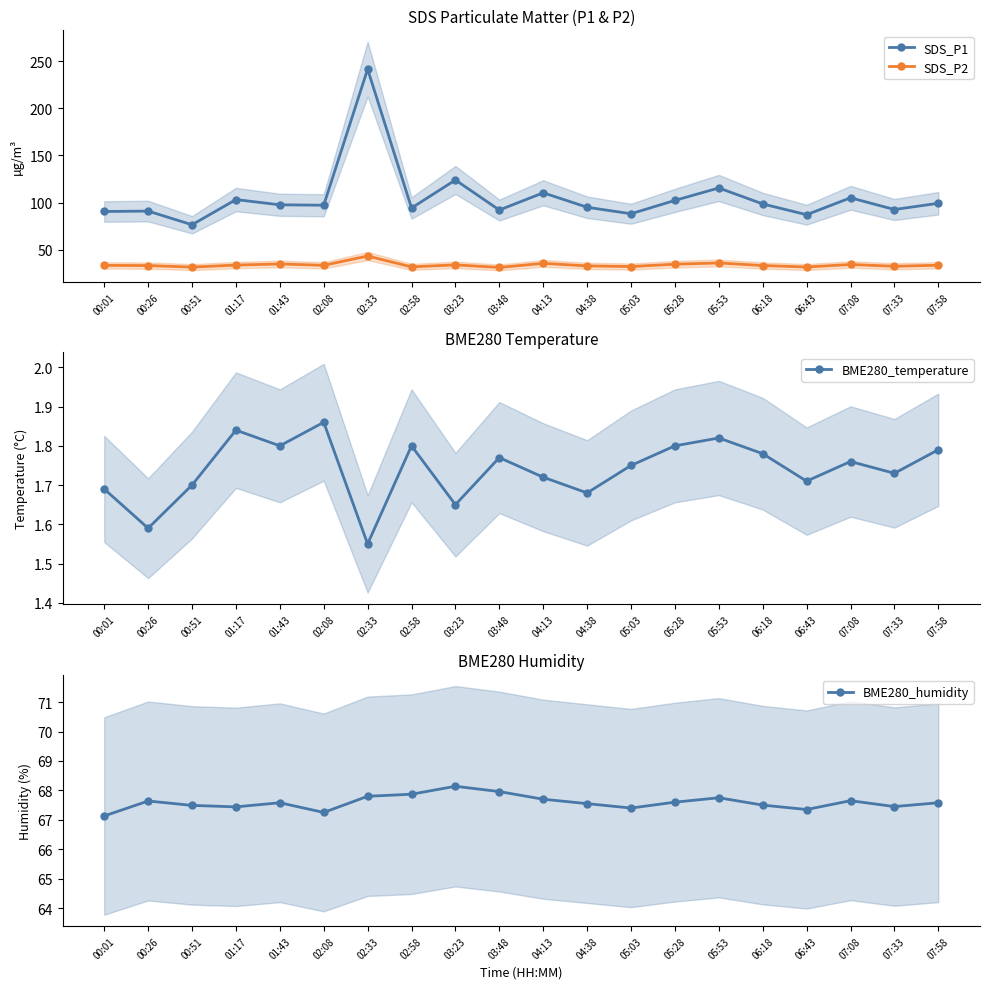

Which series has the largest total across all categories?

SDS_P1